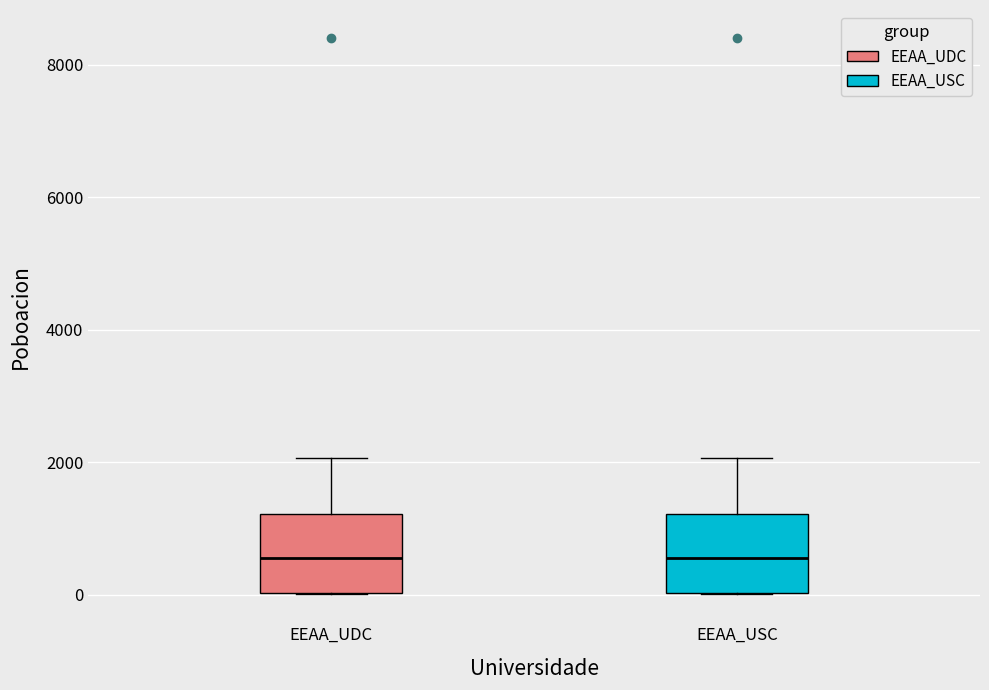

Where does the upper whisker of the box for EEAA_USC end on the y-axis? The values are not printed on the chart, so give them approximately, as read against the axis.

2000